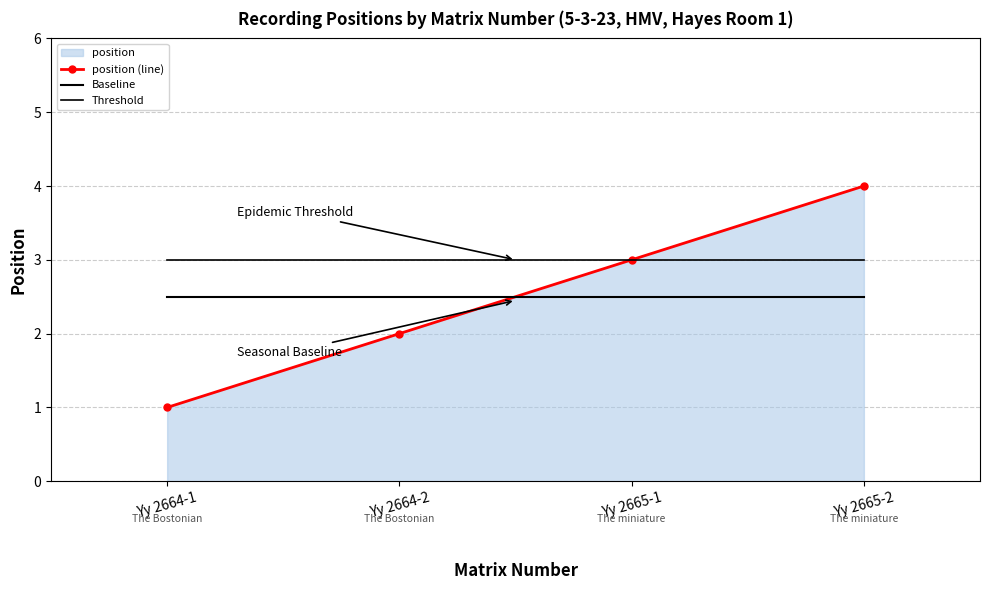

Reading left to right, extract all data points from this chart.

position (line): Yy 2664-1=1.0	Yy 2664-2=2.0	Yy 2665-1=3.0	Yy 2665-2=4.0
Baseline: Yy 2664-1=2.5	Yy 2664-2=2.5	Yy 2665-1=2.5	Yy 2665-2=2.5
Threshold: Yy 2664-1=3.0	Yy 2664-2=3.0	Yy 2665-1=3.0	Yy 2665-2=3.0